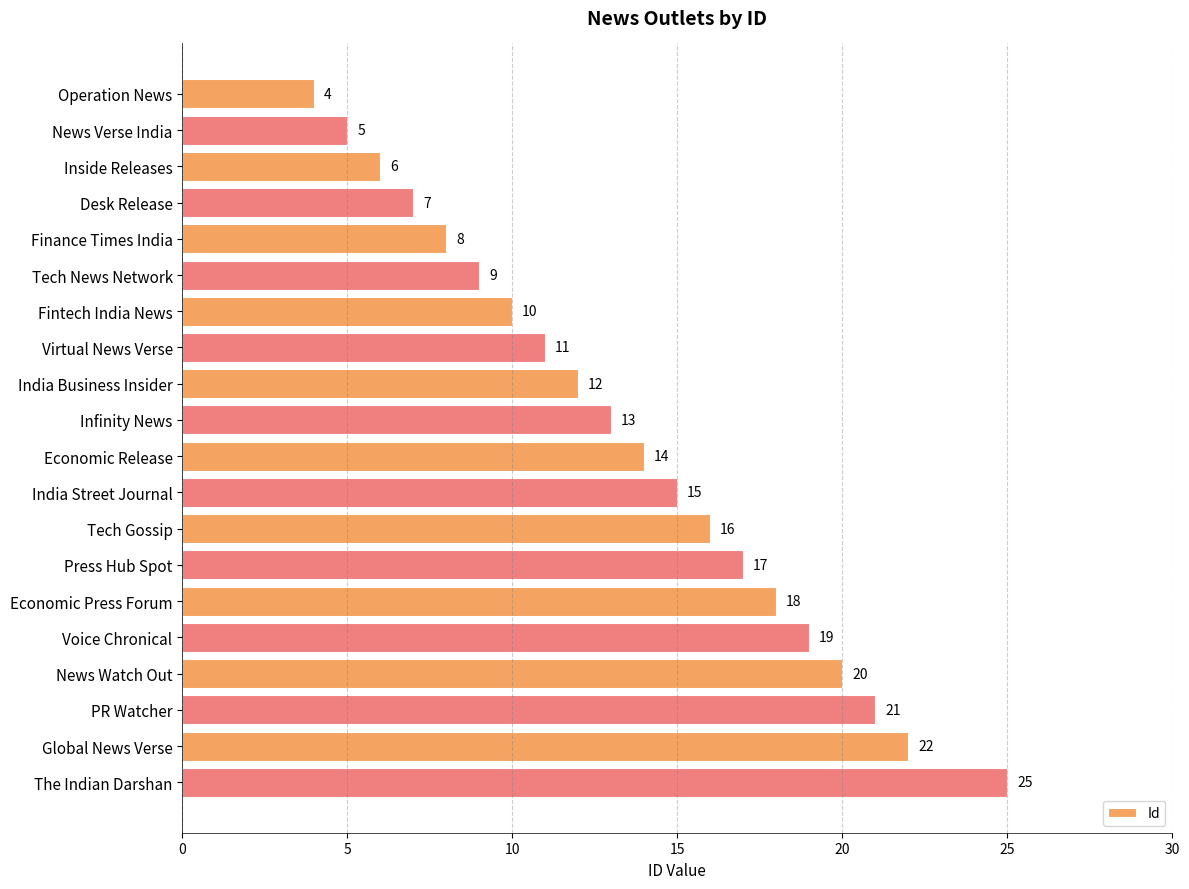

What is the minimum value shown in the chart?

4